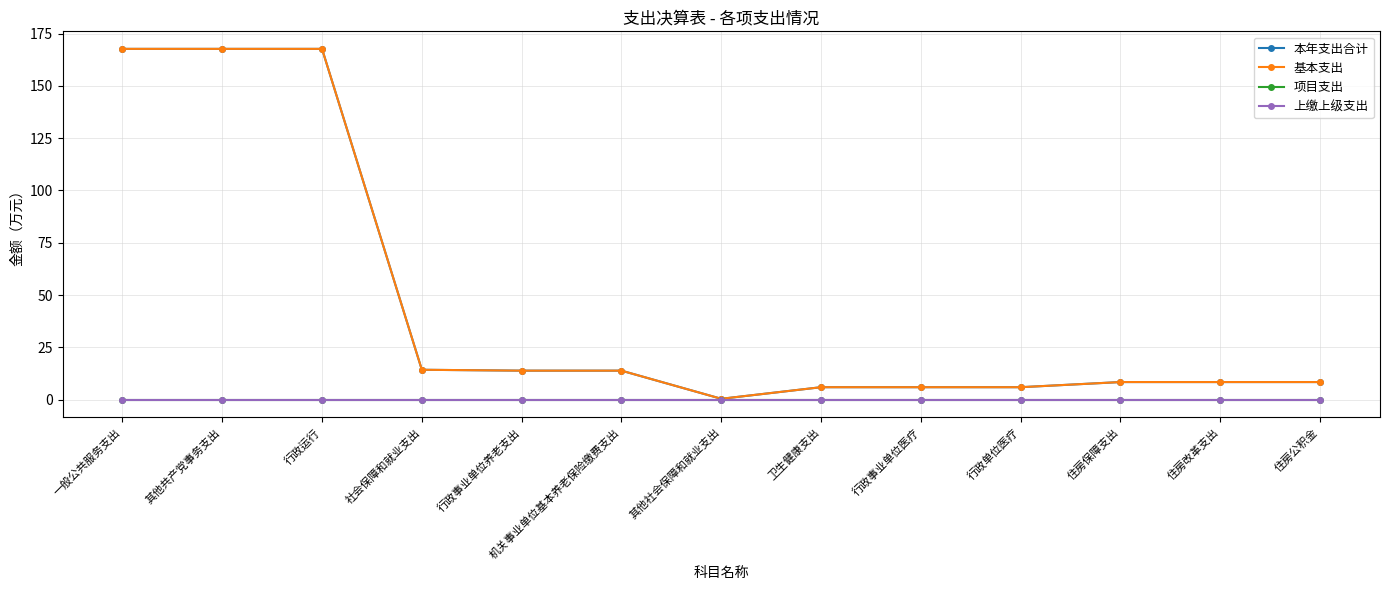

Does the chart have visible grid lines?

Yes